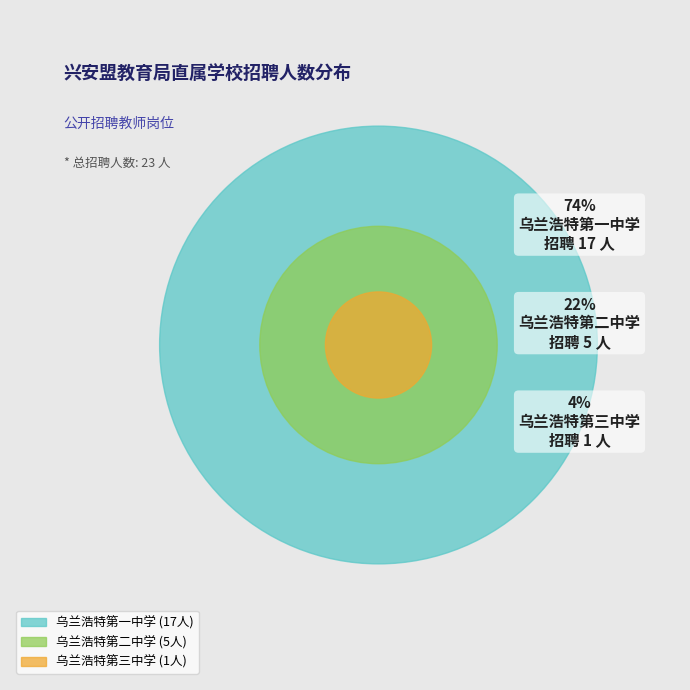

What is the largest slice in the pie chart?

乌兰浩特第一中学